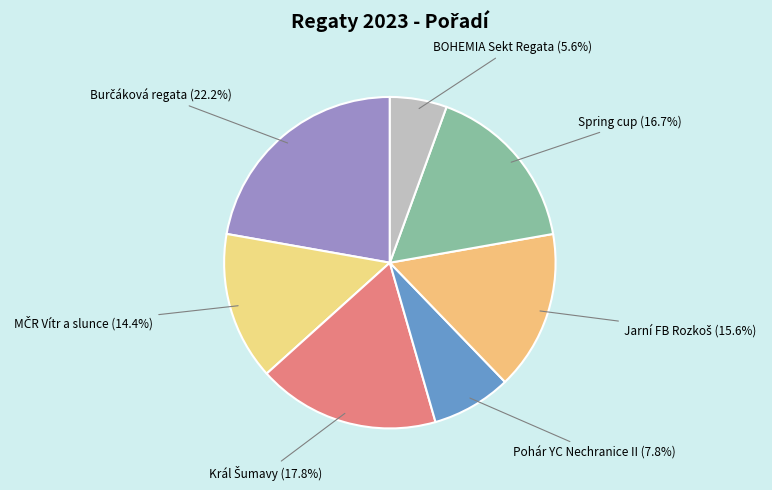

Which category has the smallest portion of the pie?

BOHEMIA Sekt Regata